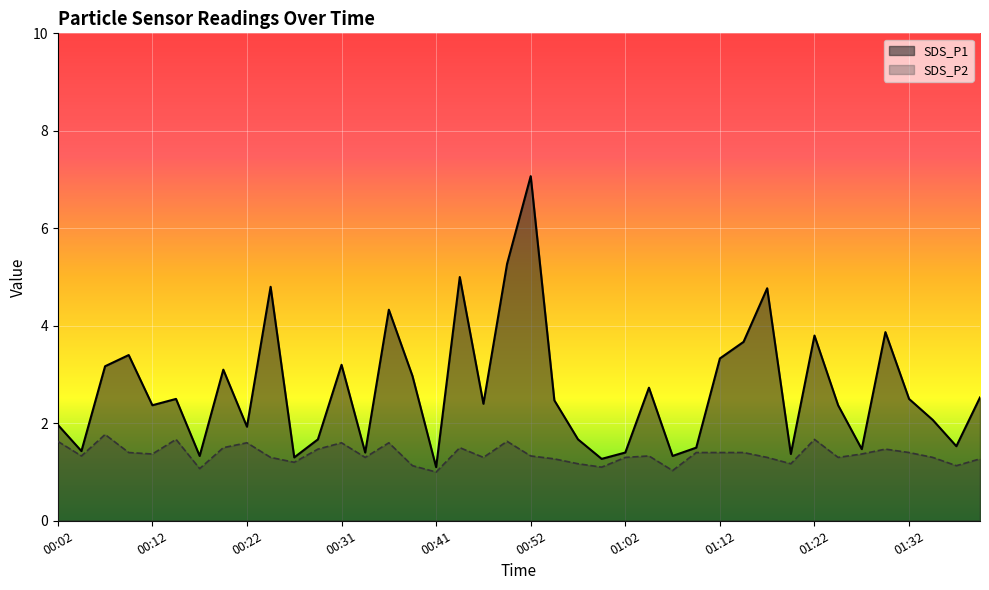

Reading right to left, what are all the values shown in this chart?

SDS_P1: 2.5	1.5	2.1	2.5	3.9	1.5	2.4	3.8	1.4	4.8	3.7	3.3	1.5	1.3	2.7	1.4	1.3	1.7	2.5	7.1	5.3	2.4	5.0	1.1	3.0	4.3	1.4	3.2	1.7	1.3	4.8	1.9	3.1	1.3	2.5	2.4	3.4	3.2	1.4	2.0
SDS_P2: 1.3	1.1	1.3	1.4	1.5	1.4	1.3	1.7	1.2	1.3	1.4	1.4	1.4	1.0	1.3	1.3	1.1	1.2	1.3	1.3	1.6	1.3	1.5	1.0	1.1	1.6	1.3	1.6	1.5	1.2	1.3	1.6	1.5	1.1	1.7	1.4	1.4	1.8	1.3	1.6